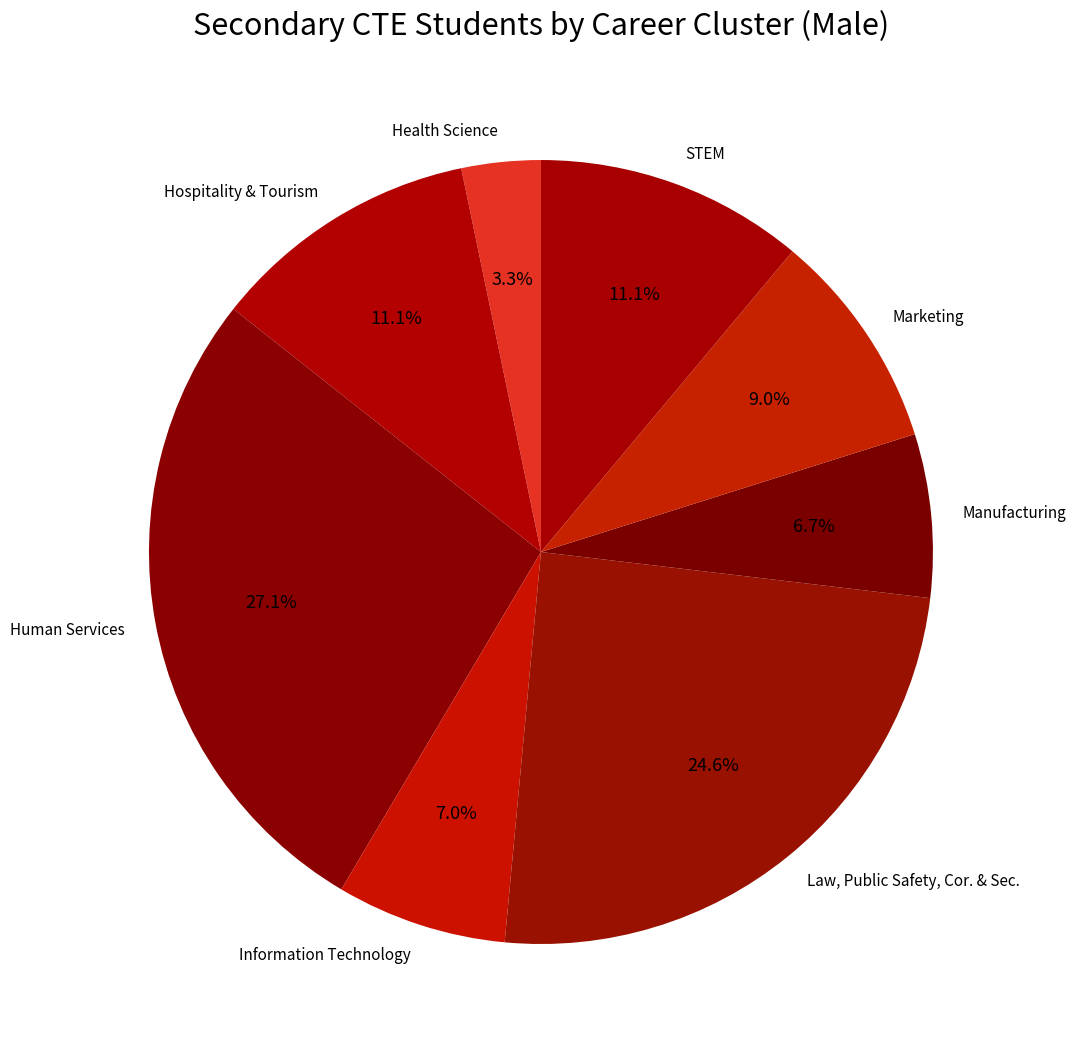

What is the ratio of the value at Hospitality & Tourism to the value at Information Technology?

1.6